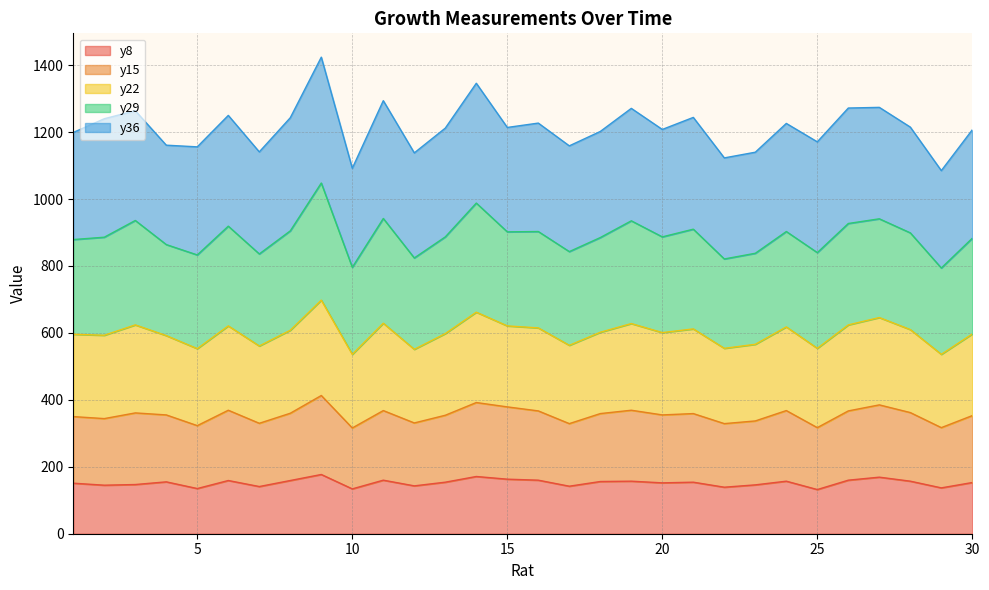

True or false: y8 and y22 intersect in this chart.

False